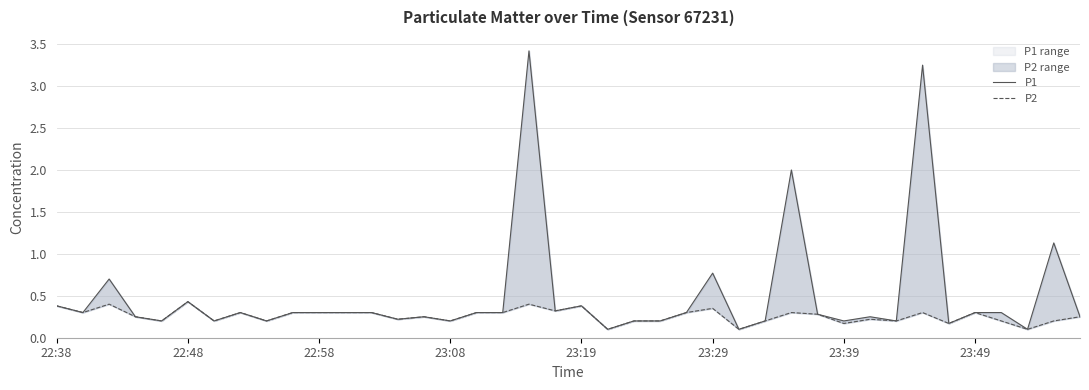

What is the highest value of the P2 series?

0.4